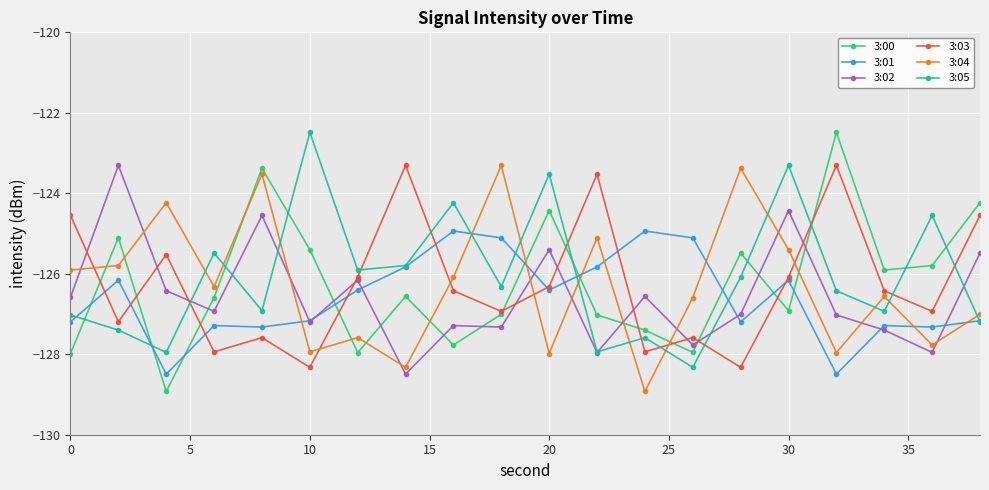

Which series has the largest total across all categories?

3:05